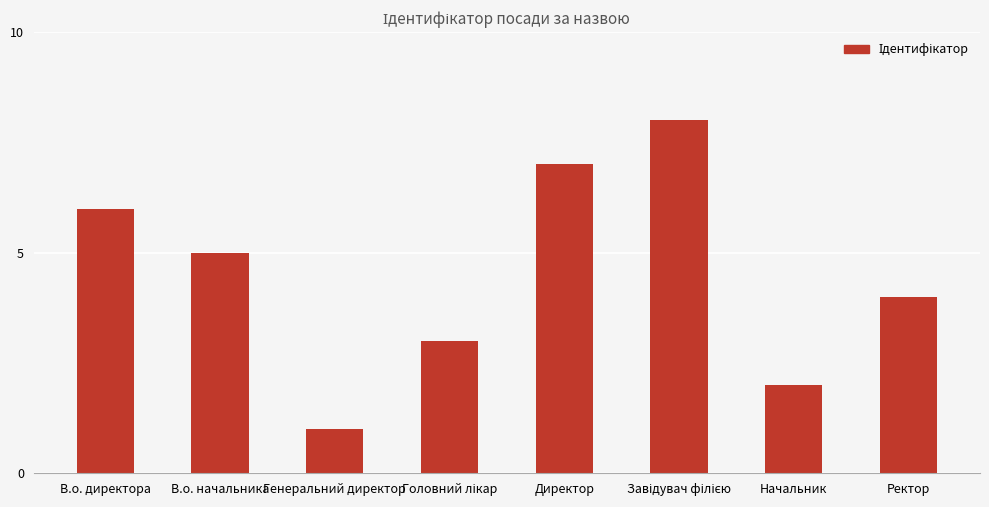

How many data points does each series have?

8